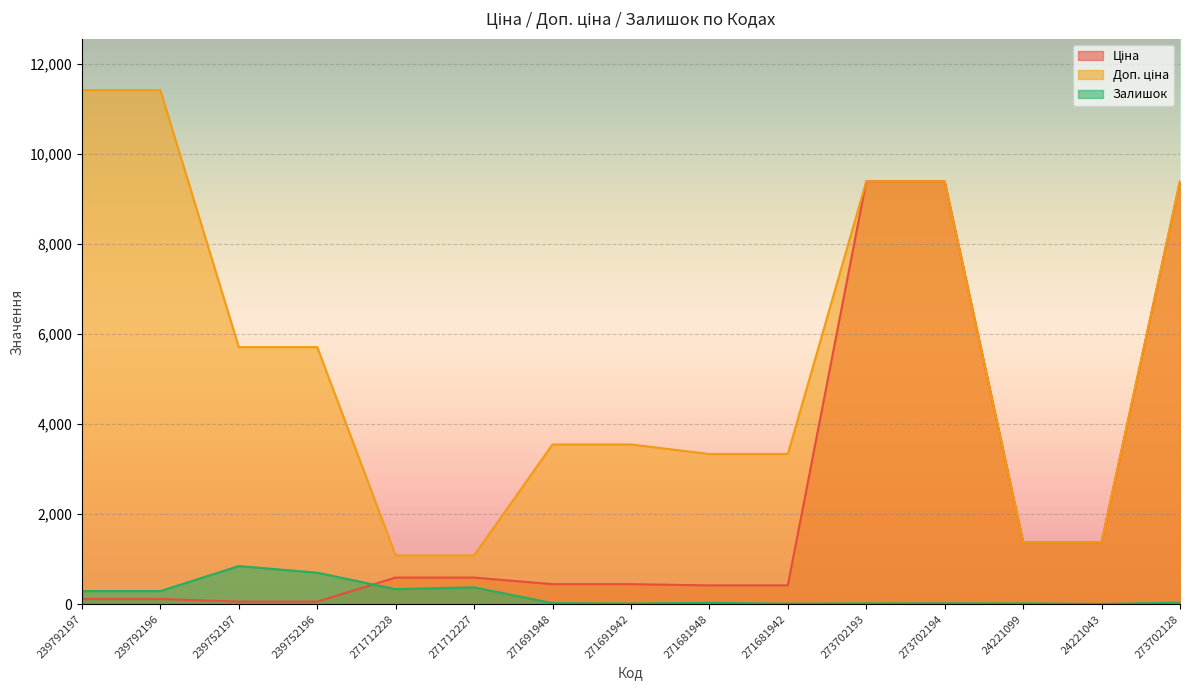

Where does the Доп. ціна series first go above 3544?

239792197